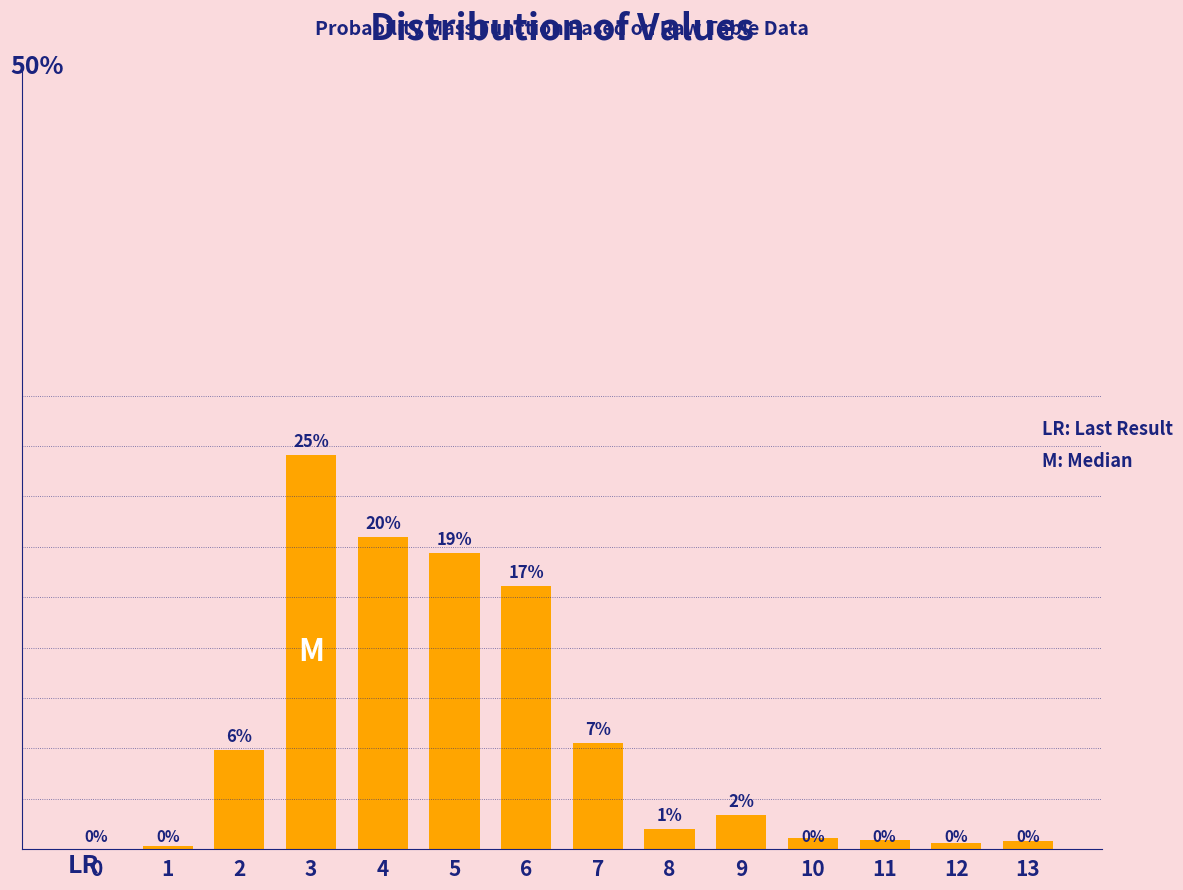

What is the maximum value shown in the chart?

25.2